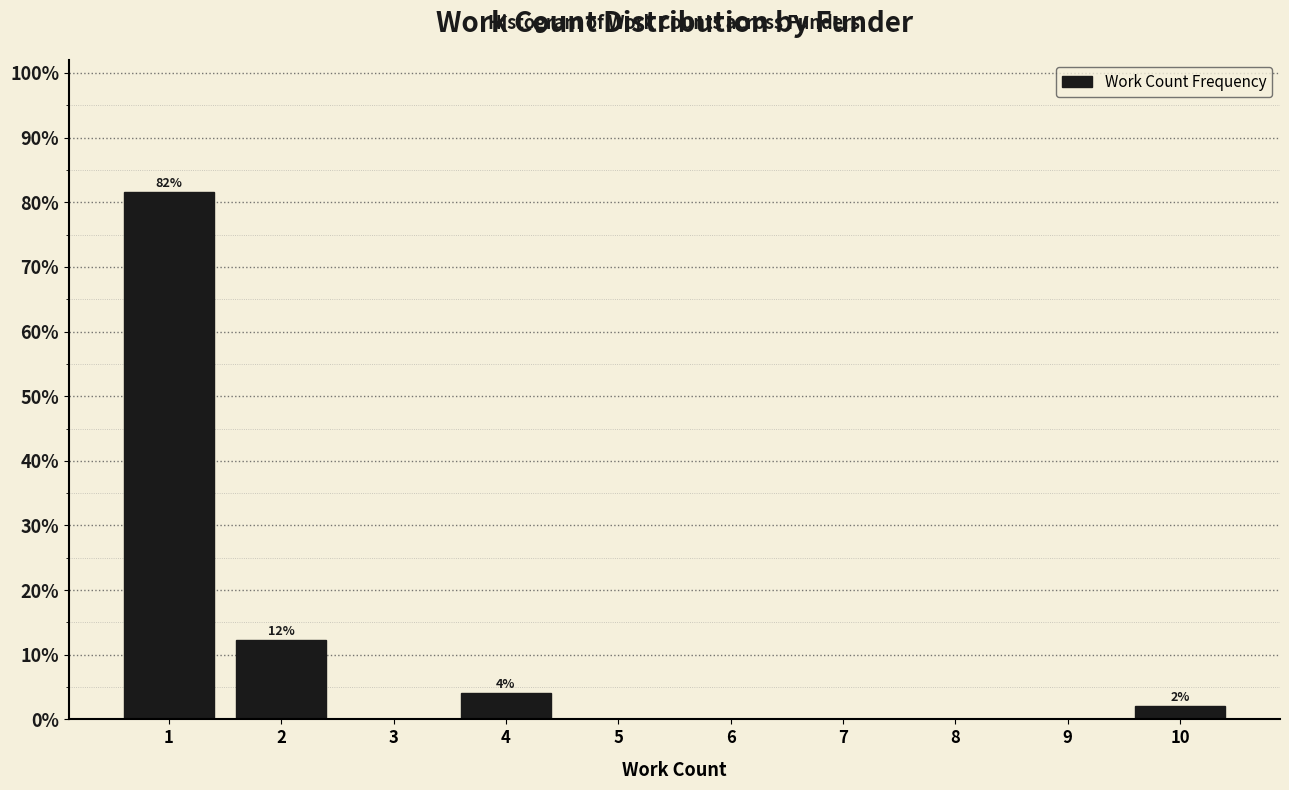

Reading left to right, list all the values displayed in this chart.

1=81.6	2=12.2	3=0.0	4=4.1	5=0.0	6=0.0	7=0.0	8=0.0	9=0.0	10=2.0